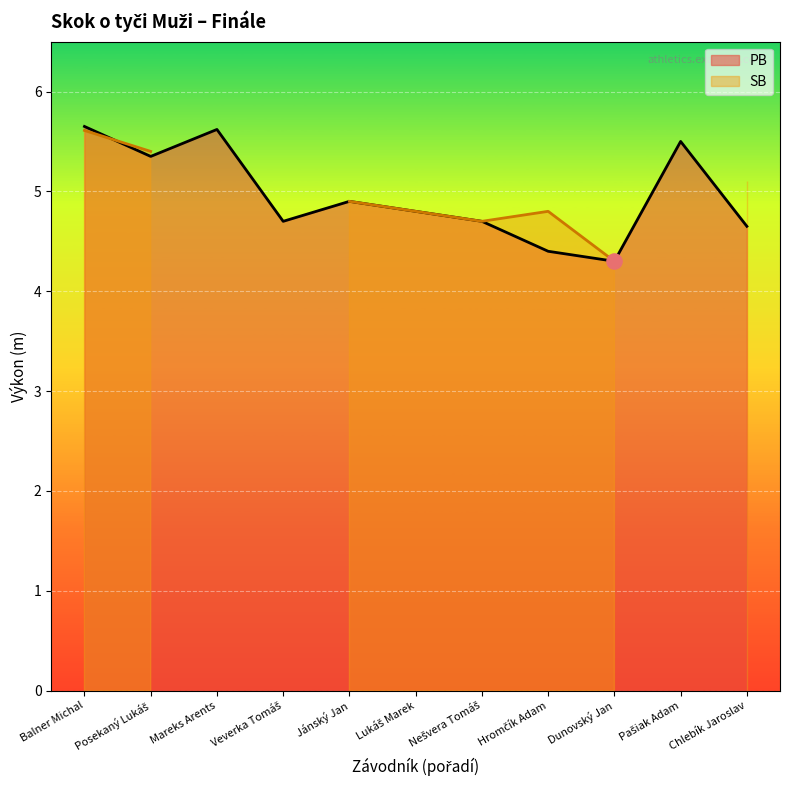

Approximately how many times larger is the value at Chlebík Jaroslav compared to Hromčík Adam?

1.1